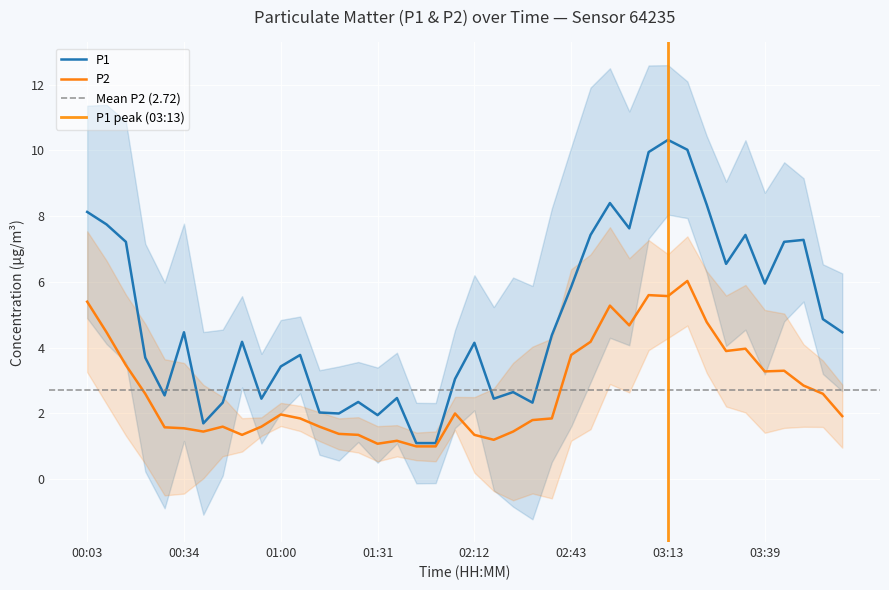

Read the P2 value at 02:58.

5.3